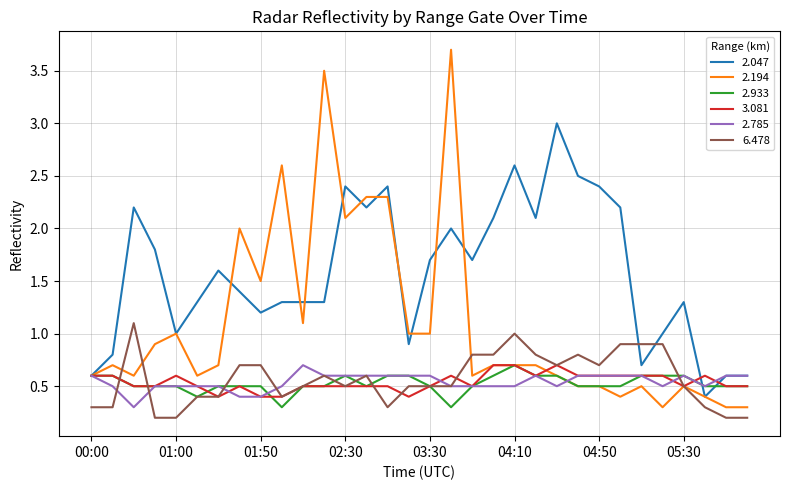

What is the maximum value shown in the chart?

3.7